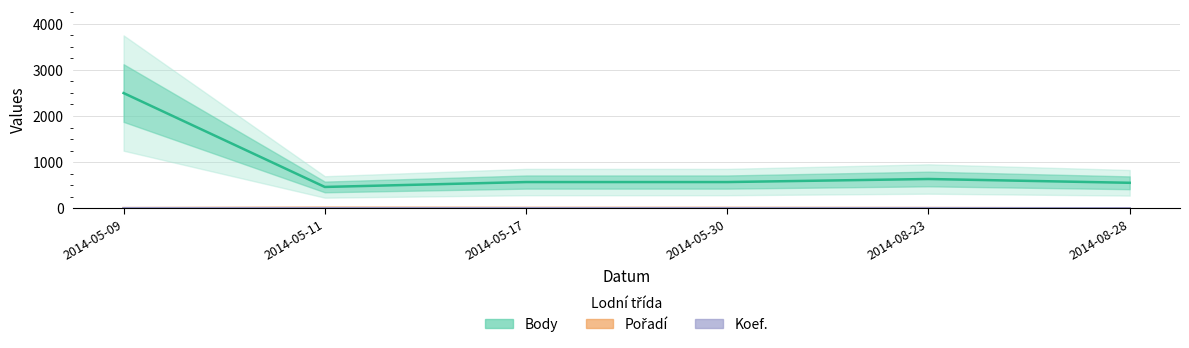

True or false: Body and Koef. cross at least once.

False